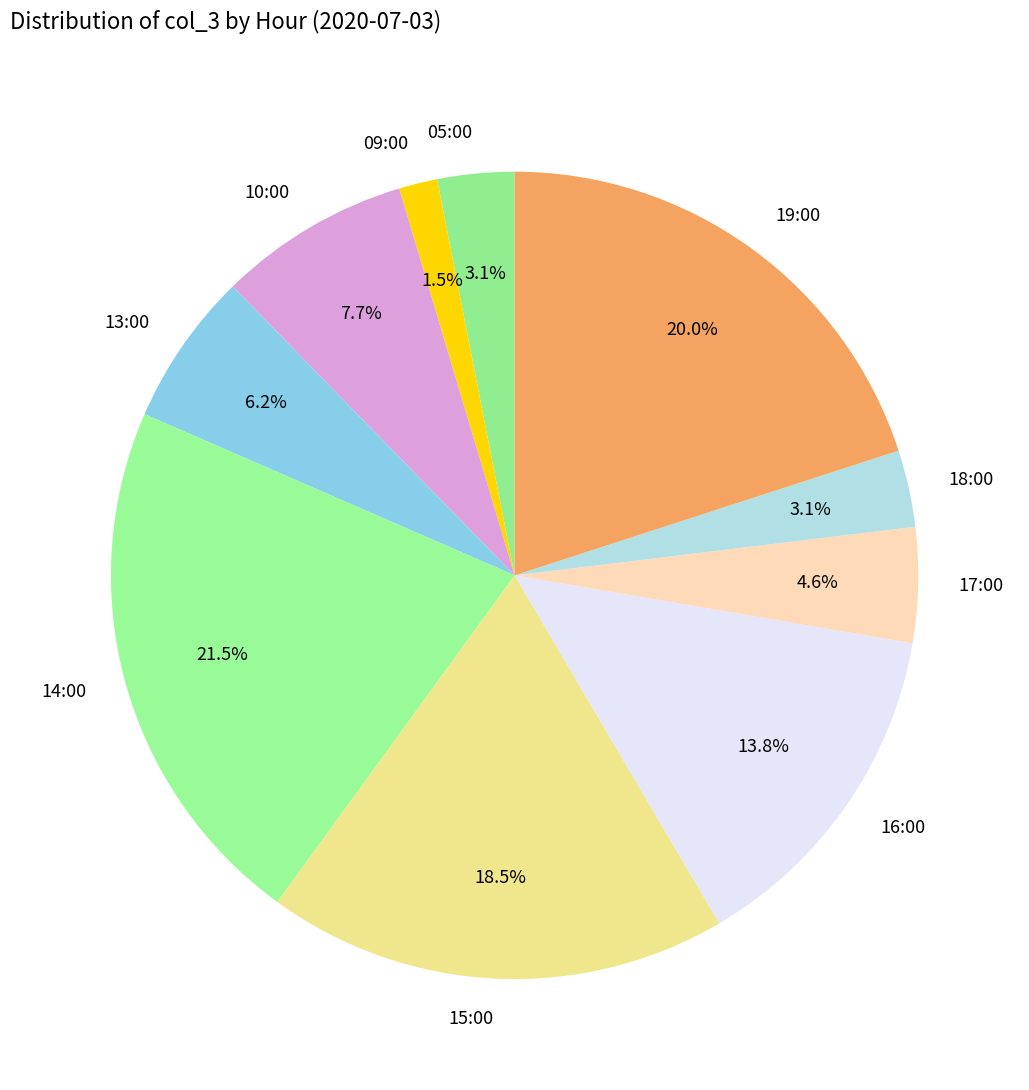

Is it true that 19:00 is 20% of the pie?

True